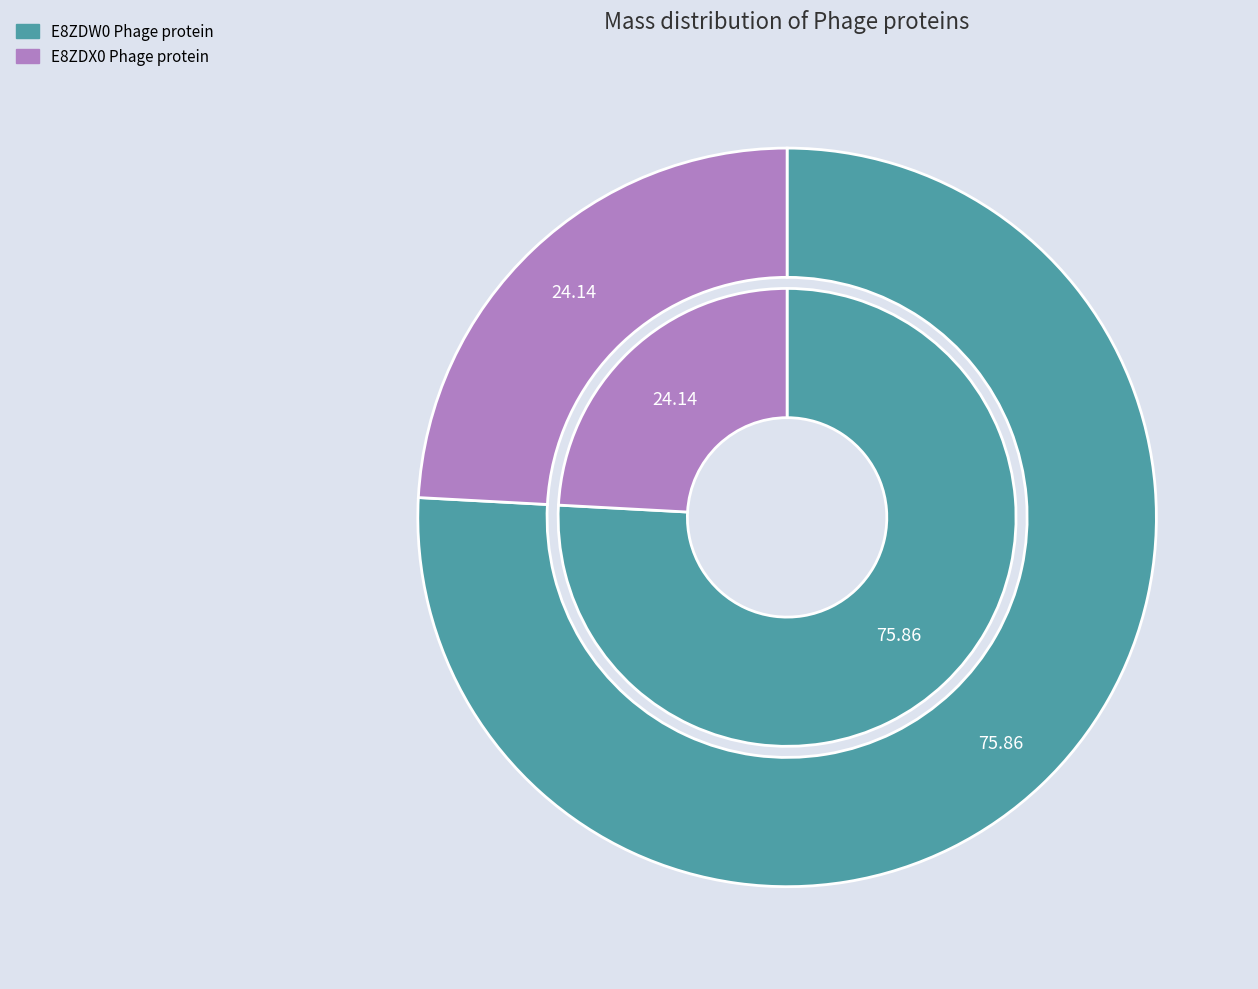

Which category has the smallest portion of the pie?

tr|E8ZDX0|E8ZDX0_9CAUD Phage protein